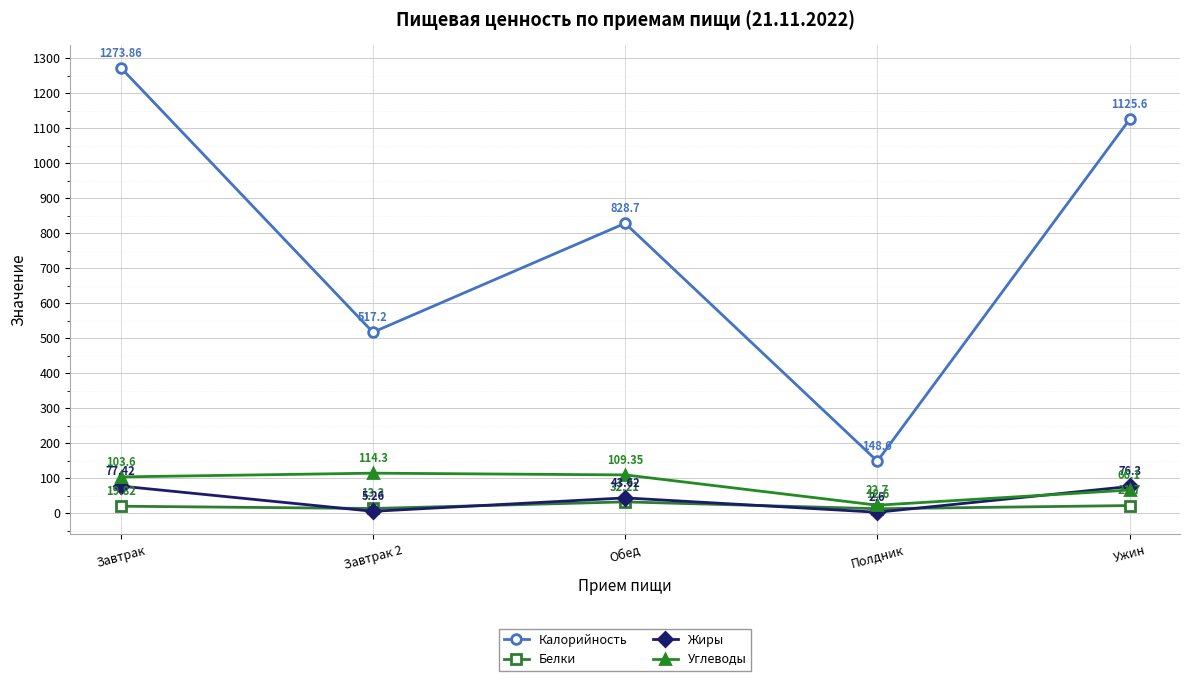

Where is the first local minimum for Жиры?

Завтрак 2